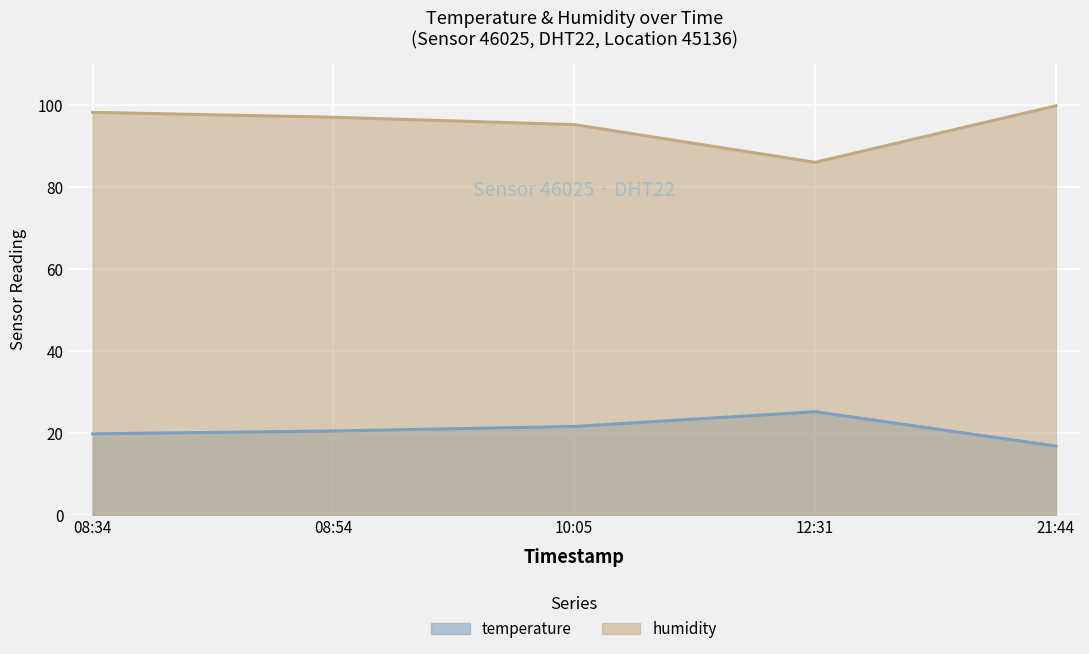

What is the minimum value shown in the chart?

16.8